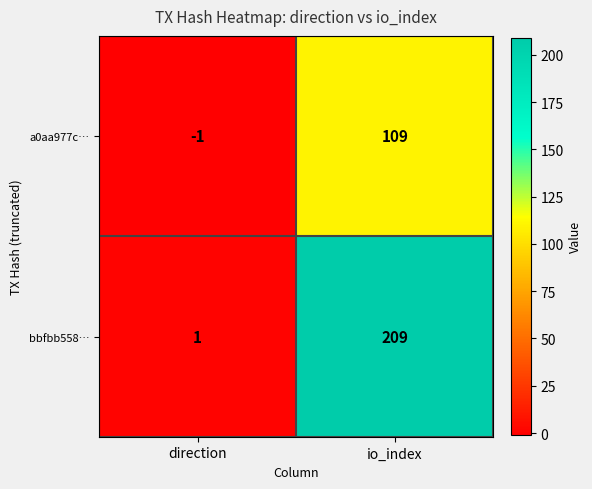

List the series in order of their overall mean, highest first.

bbfbb558…, a0aa977c…